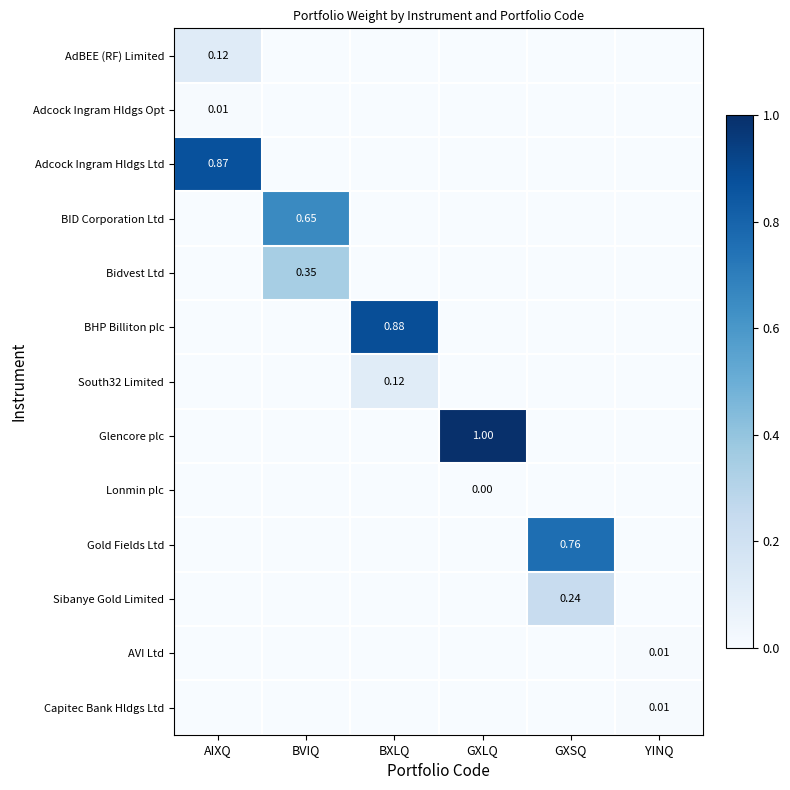

Is it true that Adcock Ingram Hldgs Ltd equals 0.0 at BVIQ?

True